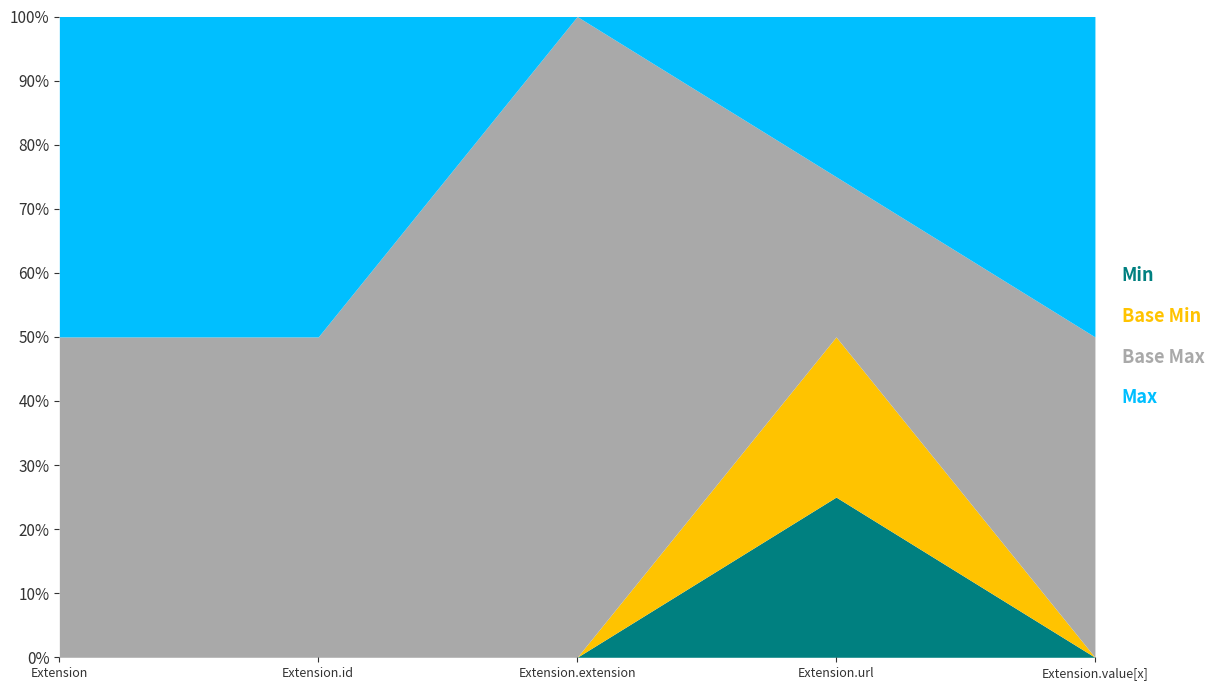

What is the label of the 1st point from the left?

Extension